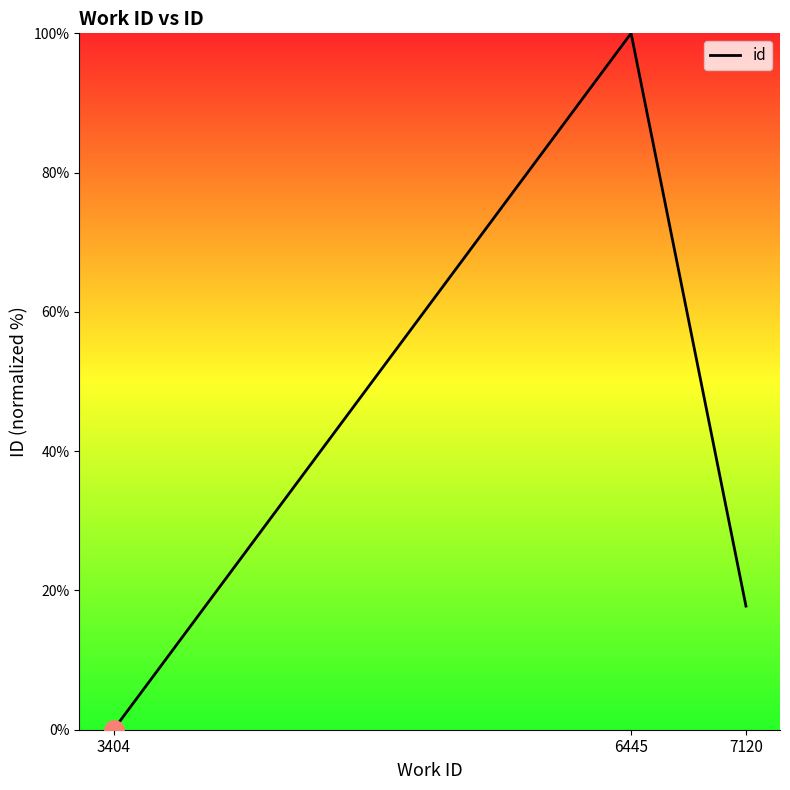

Count the values in the range 0 to 100.

3